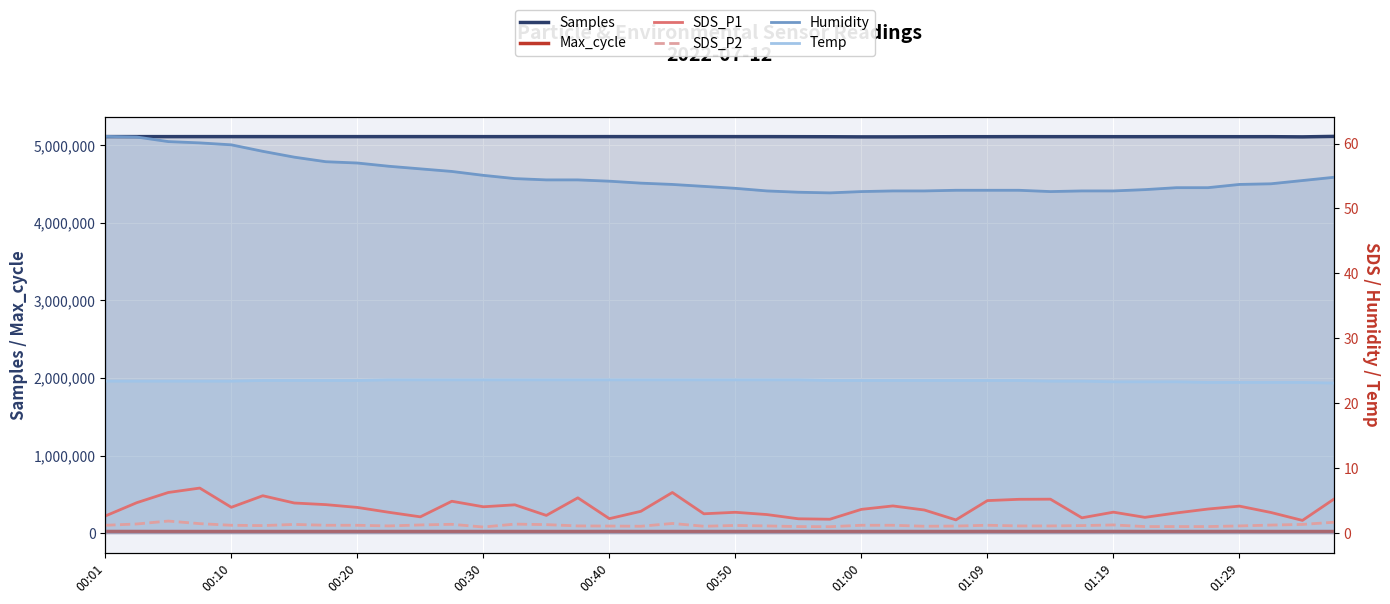

Is the value of Temp at 22 greater than the value of Humidity at 30?

No